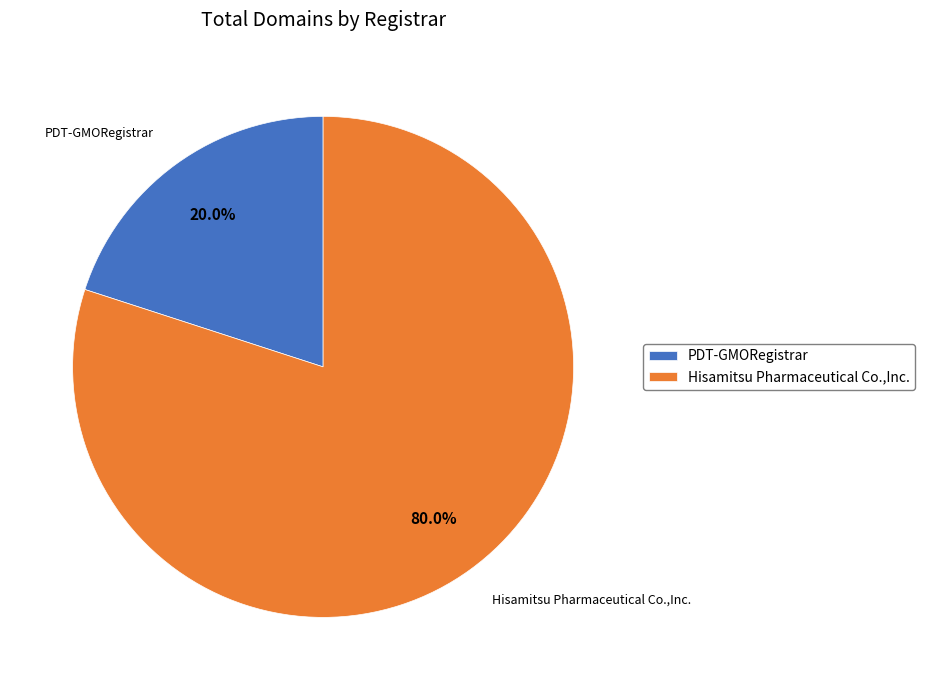

To the nearest percent, what is the difference between the Hisamitsu Pharmaceutical Co.,Inc. and PDT-GMORegistrar slice percentages?

60%